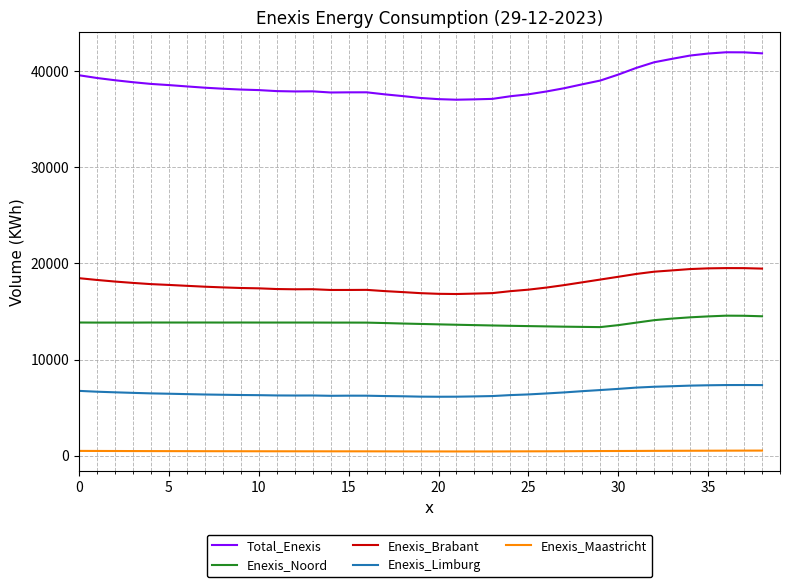

What is the difference between the maximum and minimum values in the Enexis_Noord series?

1189